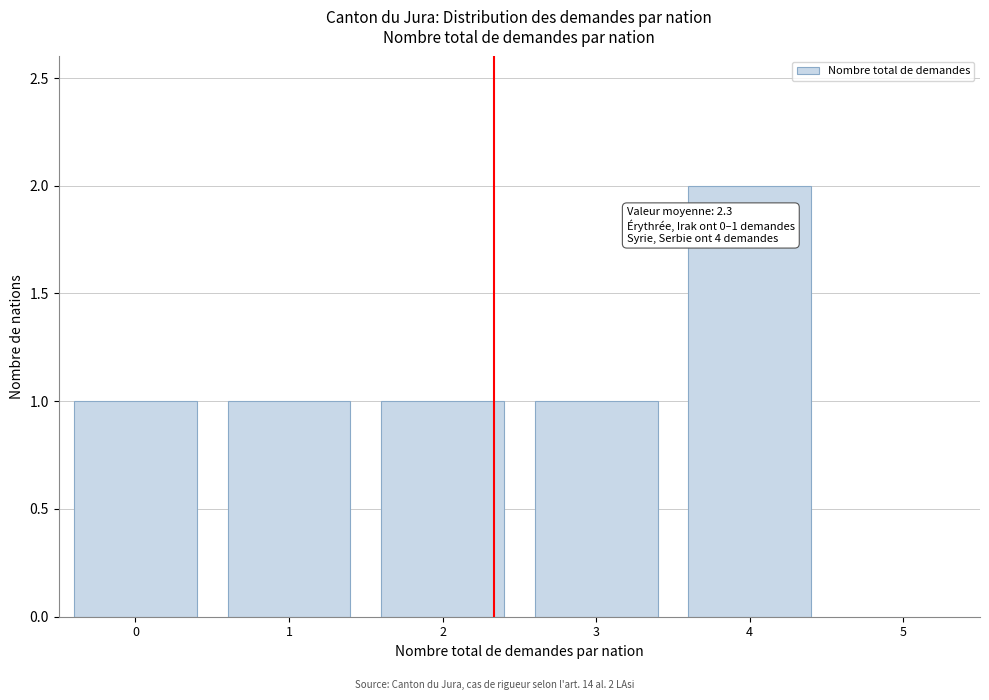

Over which range of the x-axis is the bar tallest?

3.5 to 4.5